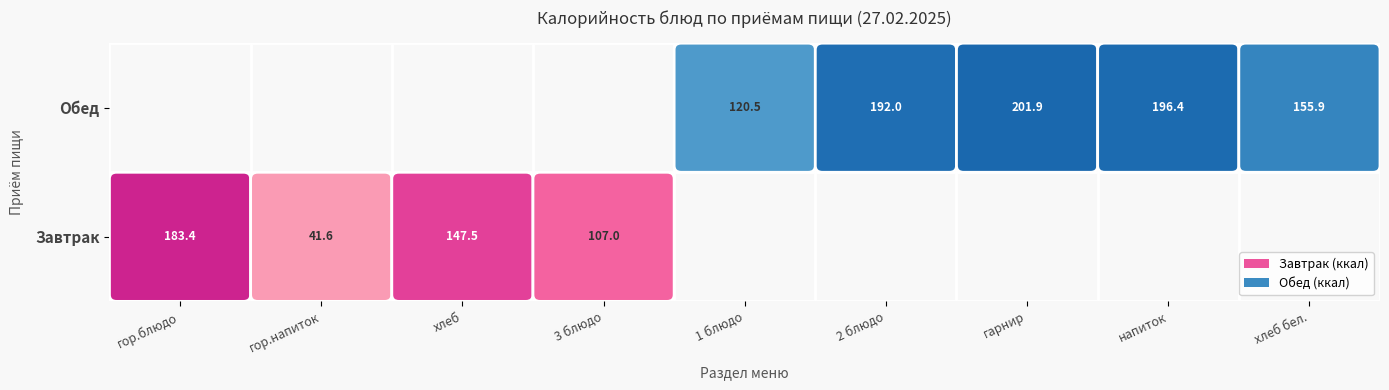

What is the maximum value shown in the chart?

201.9